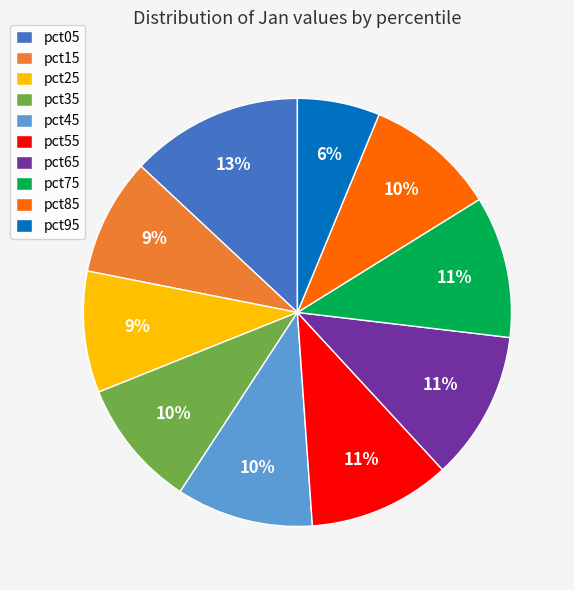

To the nearest percent, what portion does pct75 represent?

11%